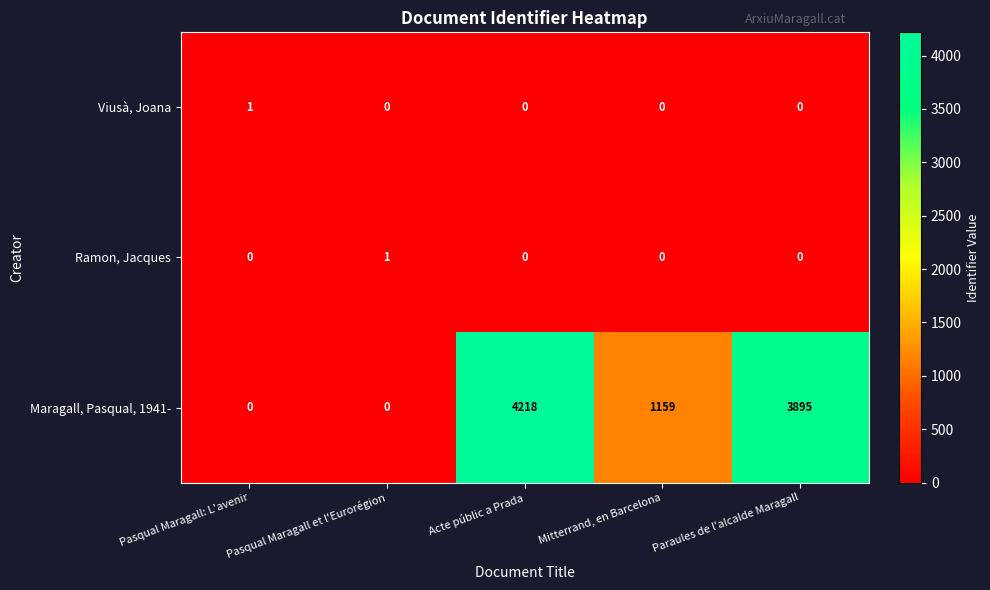

Which series has the widest spread of values?

Maragall, Pasqual, 1941-